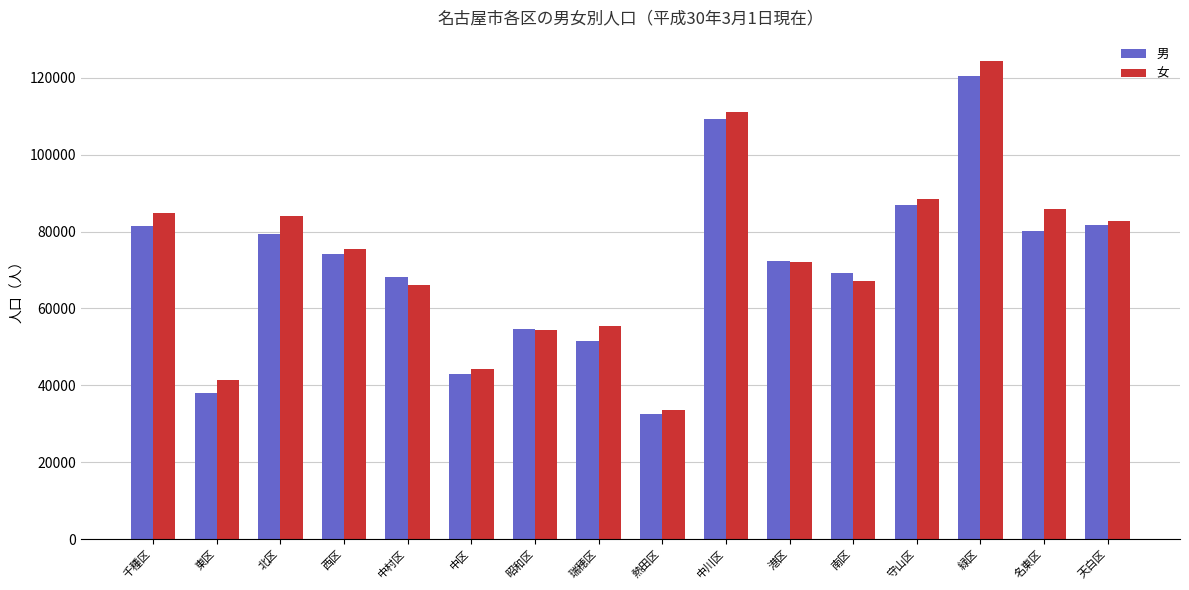

What are all the series names shown in the legend?

男, 女